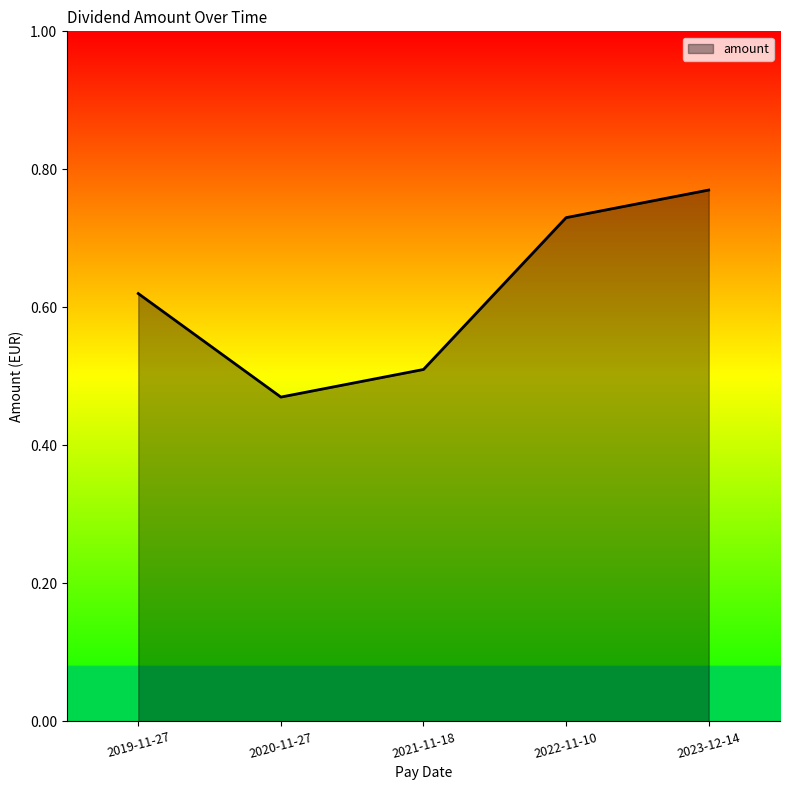

How many series are shown in this chart?

1